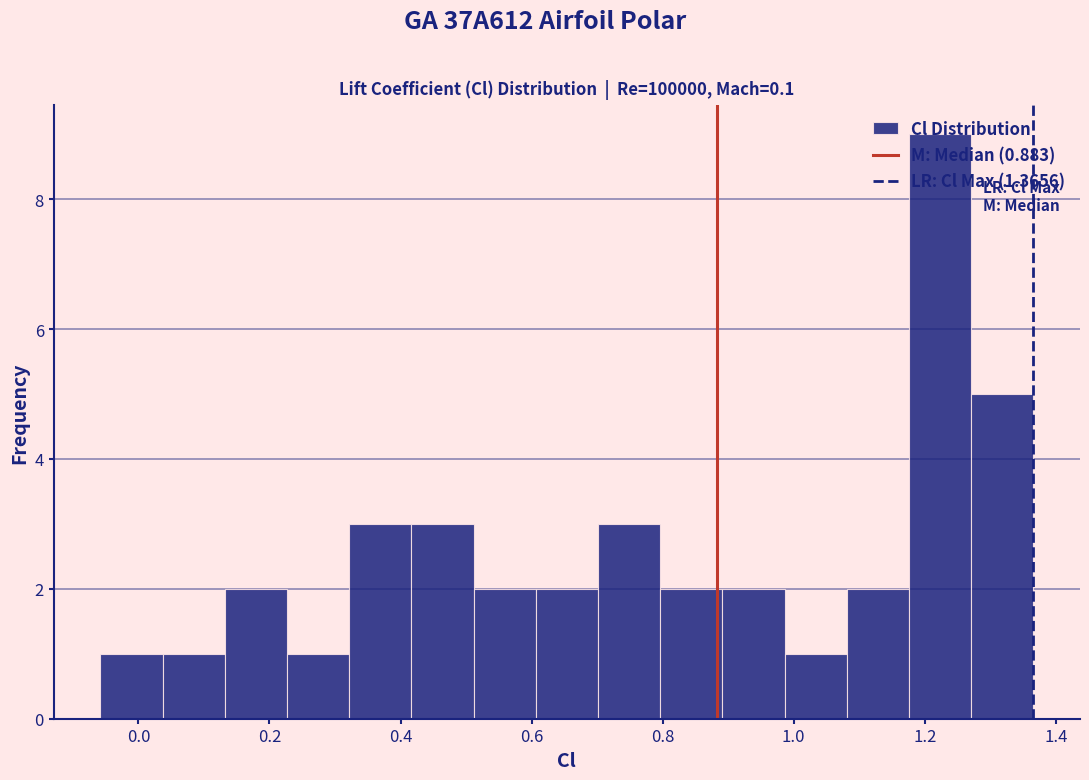

How tall is the bar that spans 0.52 to 0.60 on the x-axis? Neither the bar edges nor the heights are printed on the chart, so give them approximately, as read against the axes.

2